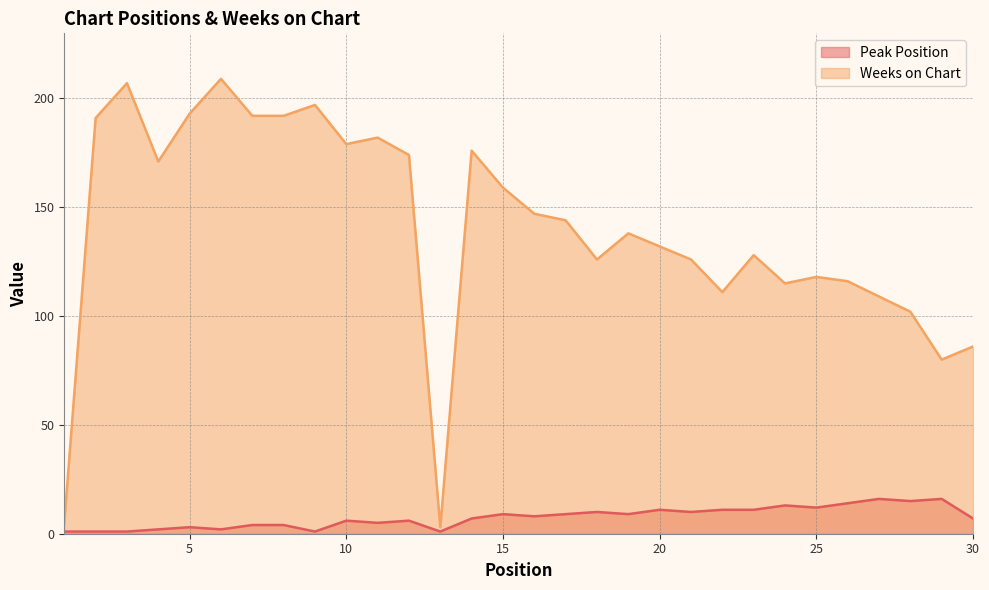

Which series changed the most between 13 and 27?

Weeks on Chart